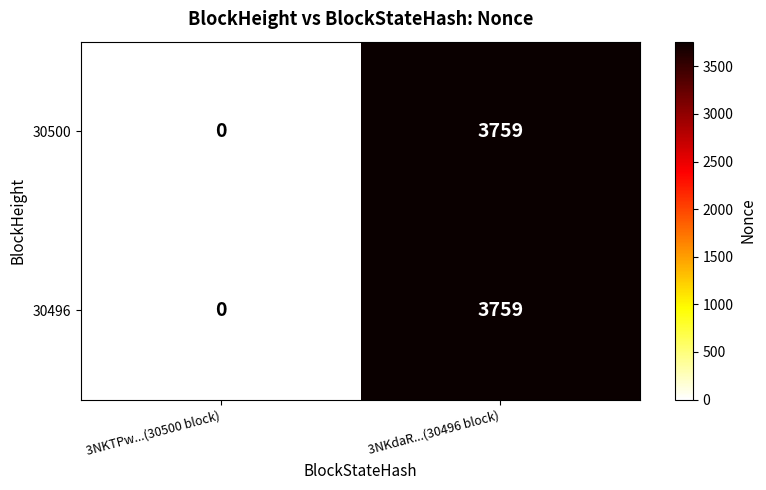

Reading left to right, list all the values displayed in this chart.

30500: 3NKTPw...(30500 block)=0	3NKdaR...(30496 block)=3759
30496: 3NKTPw...(30500 block)=0	3NKdaR...(30496 block)=3759